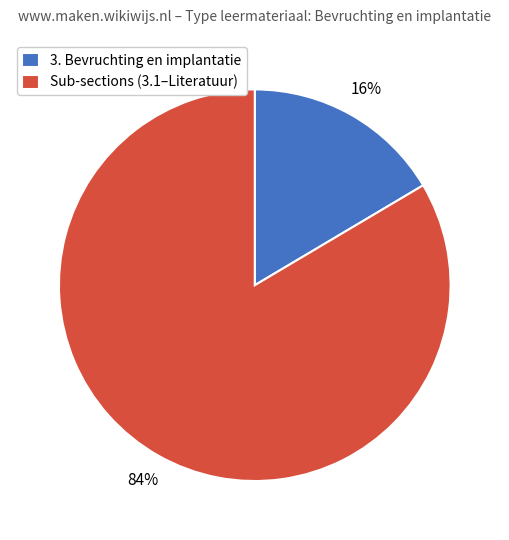

Is the sum of 3. Bevruchting en implantatie and Sub-sections (3.1–Literatuur) greater than half?

Yes